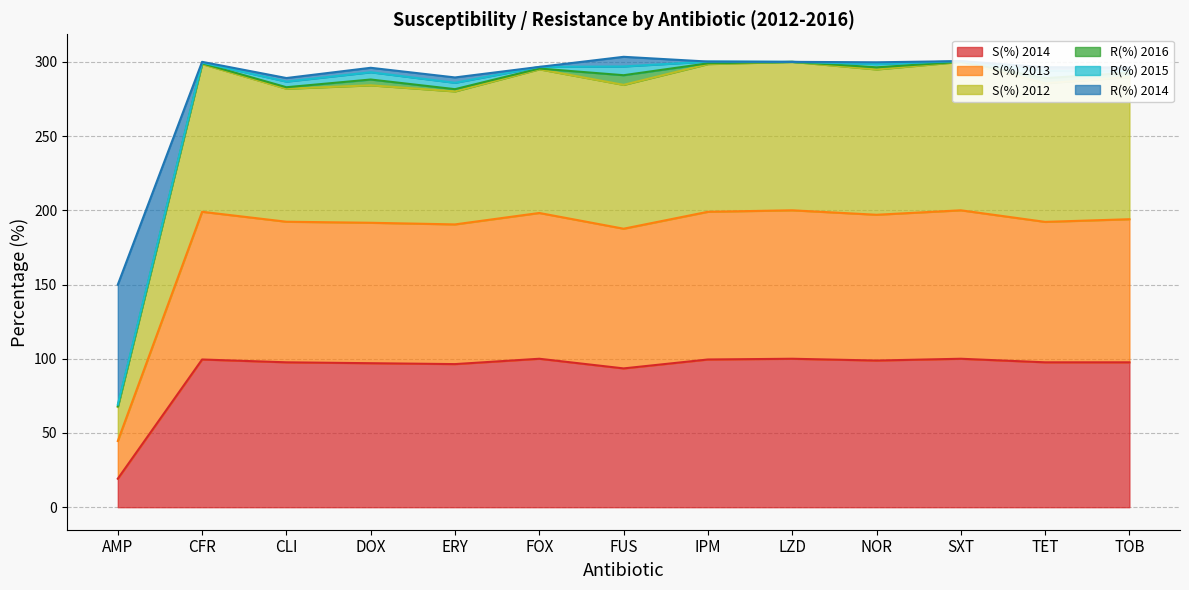

At which category does S(%) 2012 reach its first local valley?

CLI